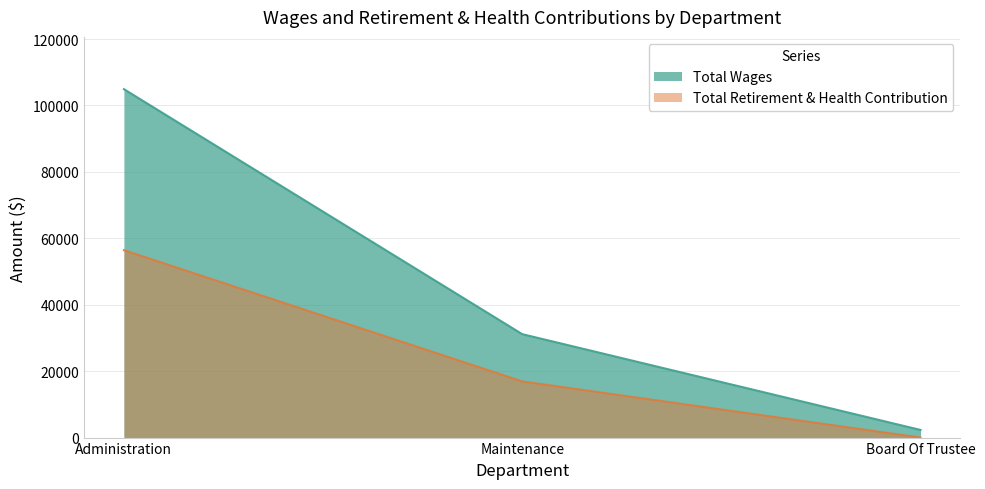

Is it true that Total Retirement & Health Contribution equals 4035 at Maintenance?

False